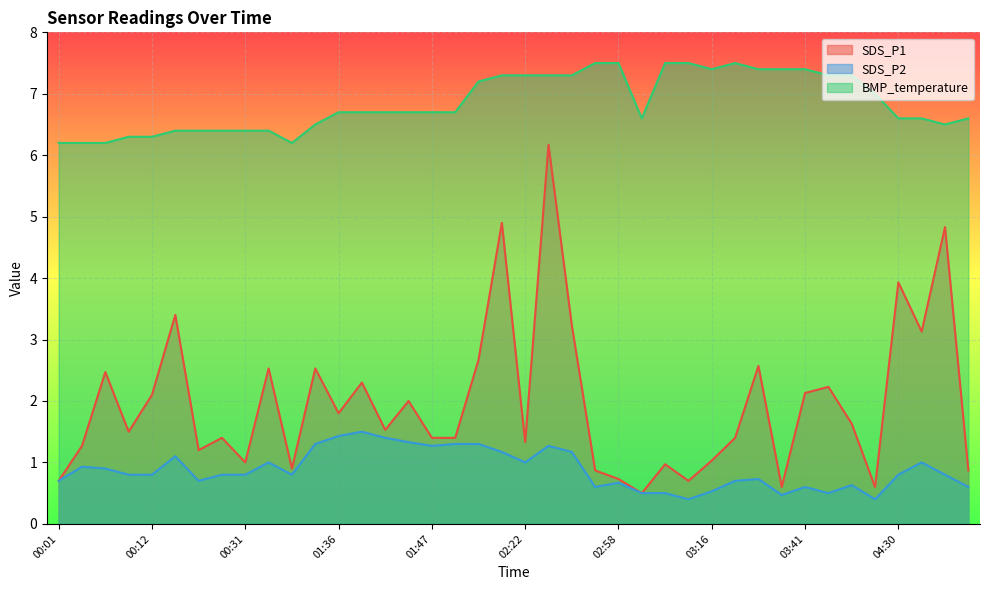

In SDS_P2, how many points are lower than both neighbors (excluding endpoints)?

9